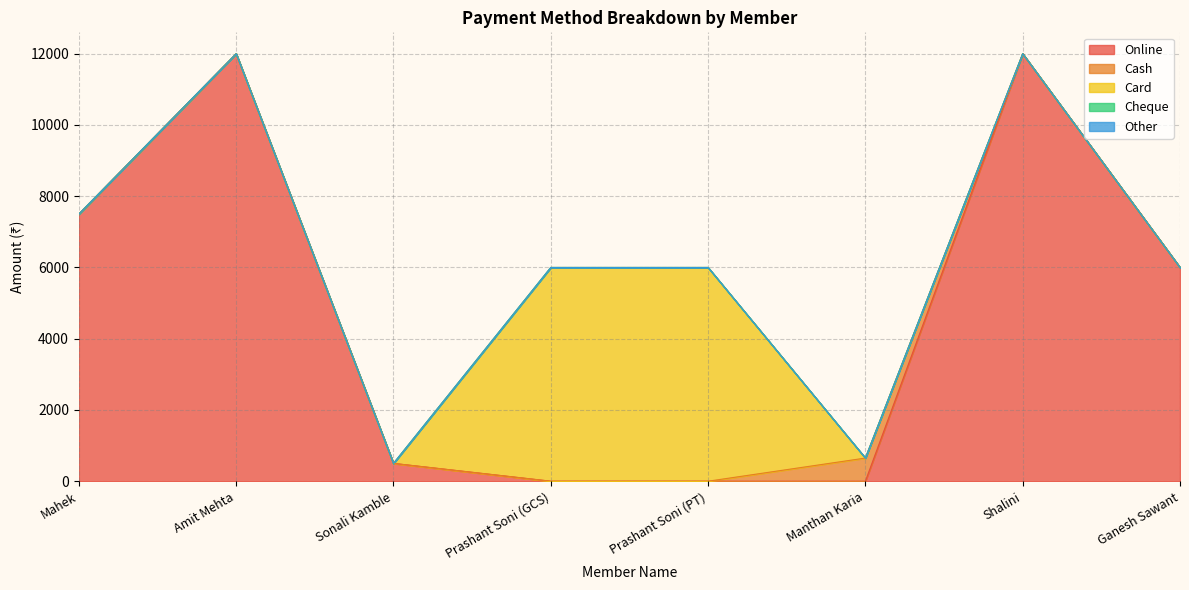

What is the label of the 7th point from the left?

Shalini